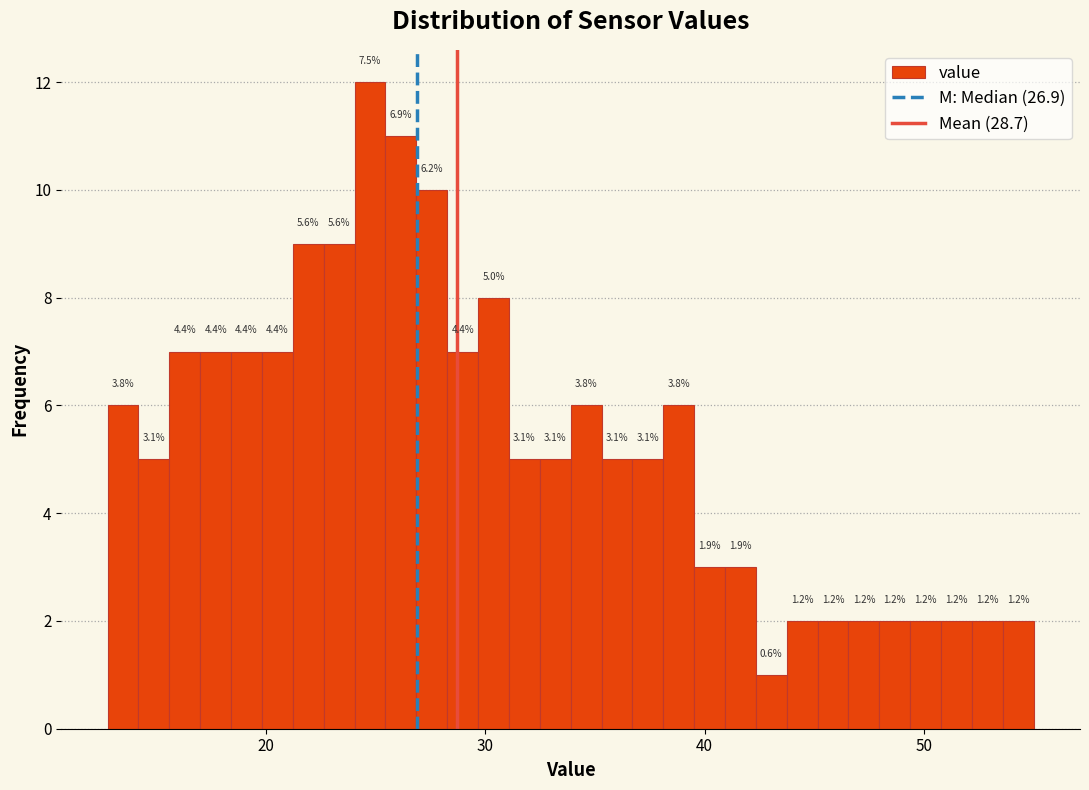

Read against the x-axis, roughly where is the centre of the tallest bar?

25